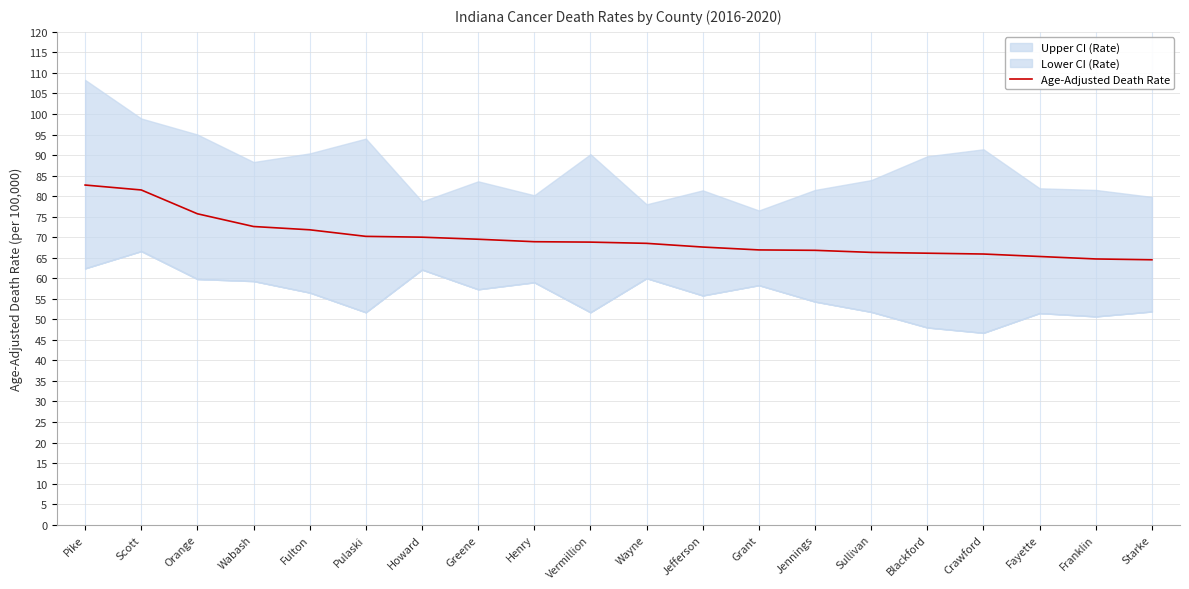

True or false: the data shows 72.6 at Wabash.

True